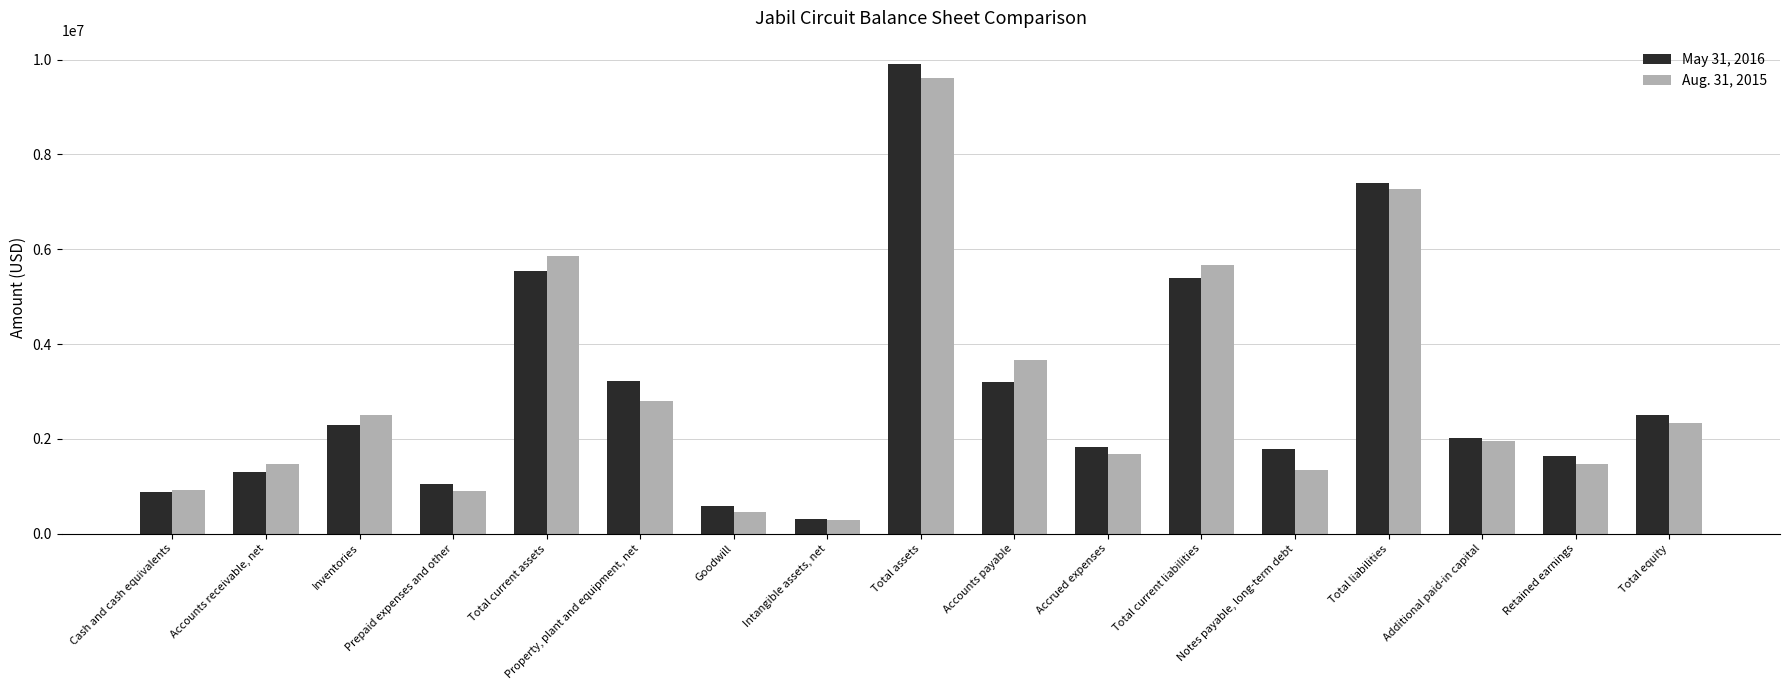

Does the chart contain stacked bars?

No